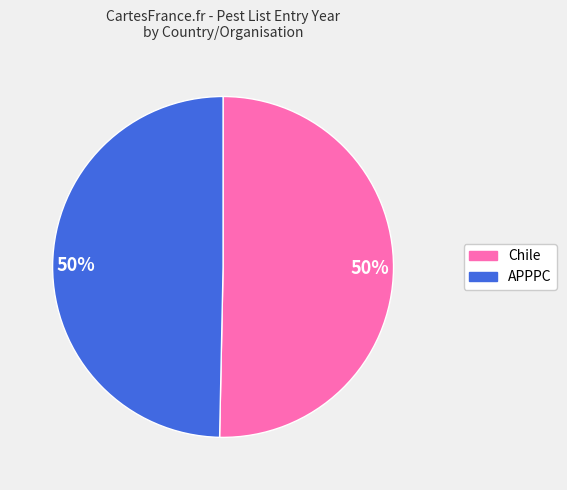

How many segments does this pie chart have?

2